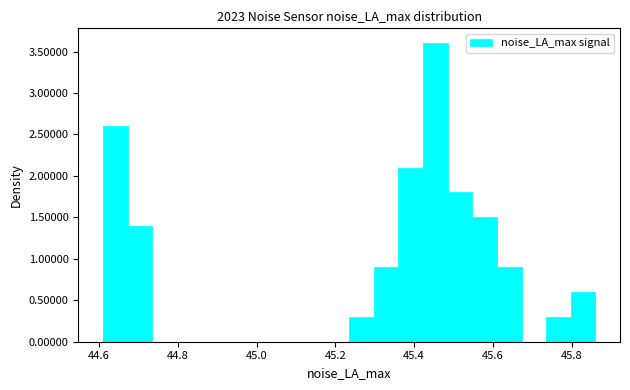

Around what value on the x-axis is the tallest bar? Give the approximate position of its centre, as read against the axis.

45.46